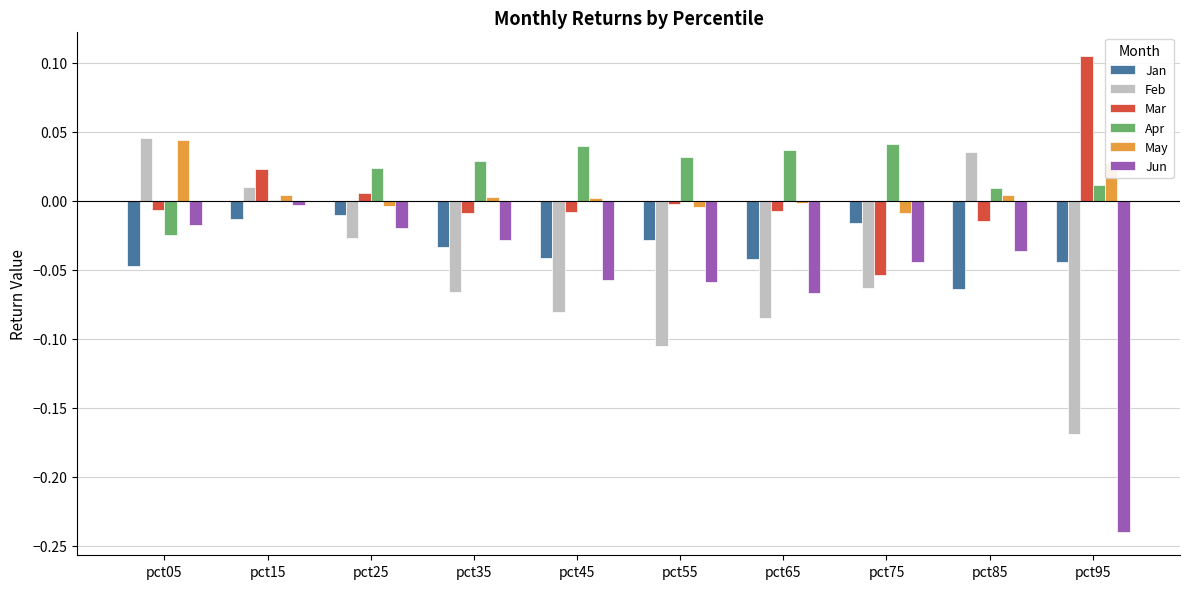

Which category has the highest value in the Jun series?

pct15